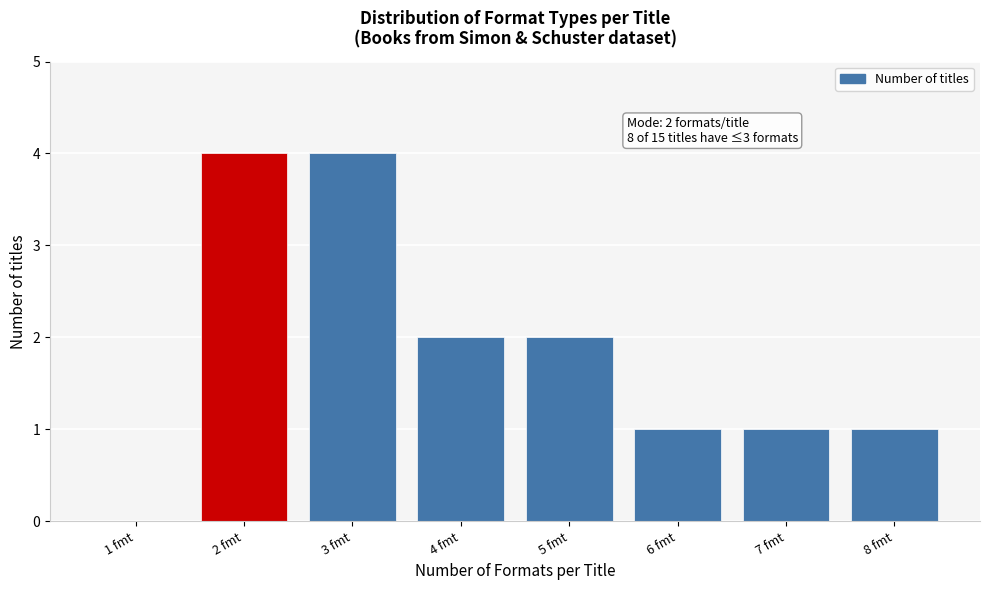

Reading left to right, list all the values displayed in this chart.

1 fmt=0	2 fmt=4	3 fmt=4	4 fmt=2	5 fmt=2	6 fmt=1	7 fmt=1	8 fmt=1